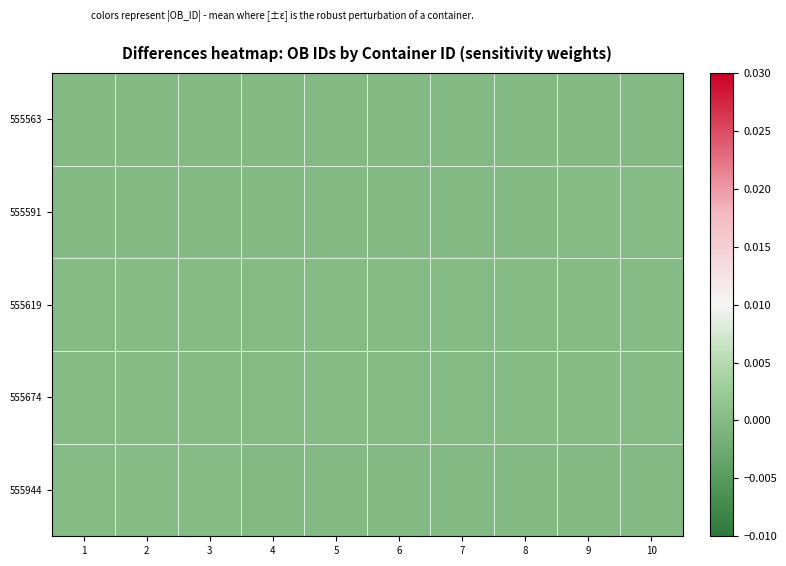

Reading left to right, extract all data points from this chart.

555563: 1=-0.0	2=-0.0	3=-0.0	4=-0.0	5=-0.0	6=-0.0	7=-0.0	8=-0.0	9=-0.0	10=-0.0
555591: 1=-0.0	2=-0.0	3=-0.0	4=-0.0	5=-0.0	6=-0.0	7=-0.0	8=-0.0	9=0.0	10=0.0
555619: 1=0.0	2=0.0	3=0.0	4=0.0	5=0.0	6=0.0	7=0.0	8=0.0	9=0.0	10=0.0
555674: 1=0.0	2=0.0	3=0.0	4=0.0	5=0.0	6=0.0	7=0.0	8=0.0	9=0.0	10=0.0
555944: 1=0.0	2=0.0	3=0.0	4=-0.0	5=-0.0	6=-0.0	7=-0.0	8=-0.0	9=-0.0	10=-0.0